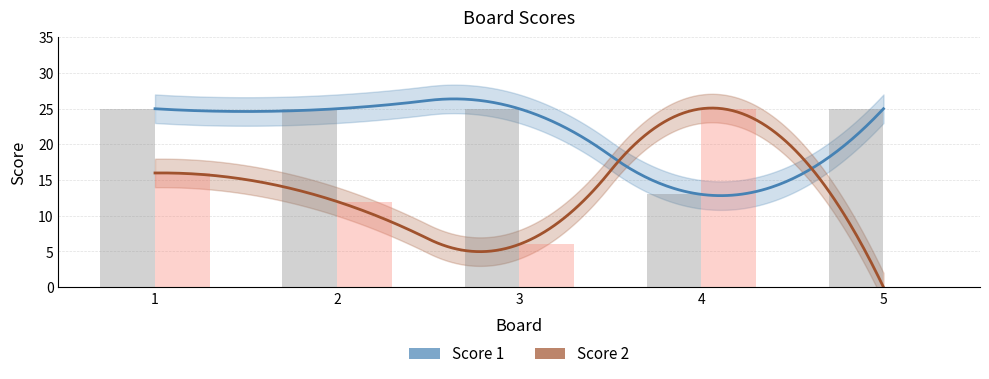

What is the total value across all series at 1?

41